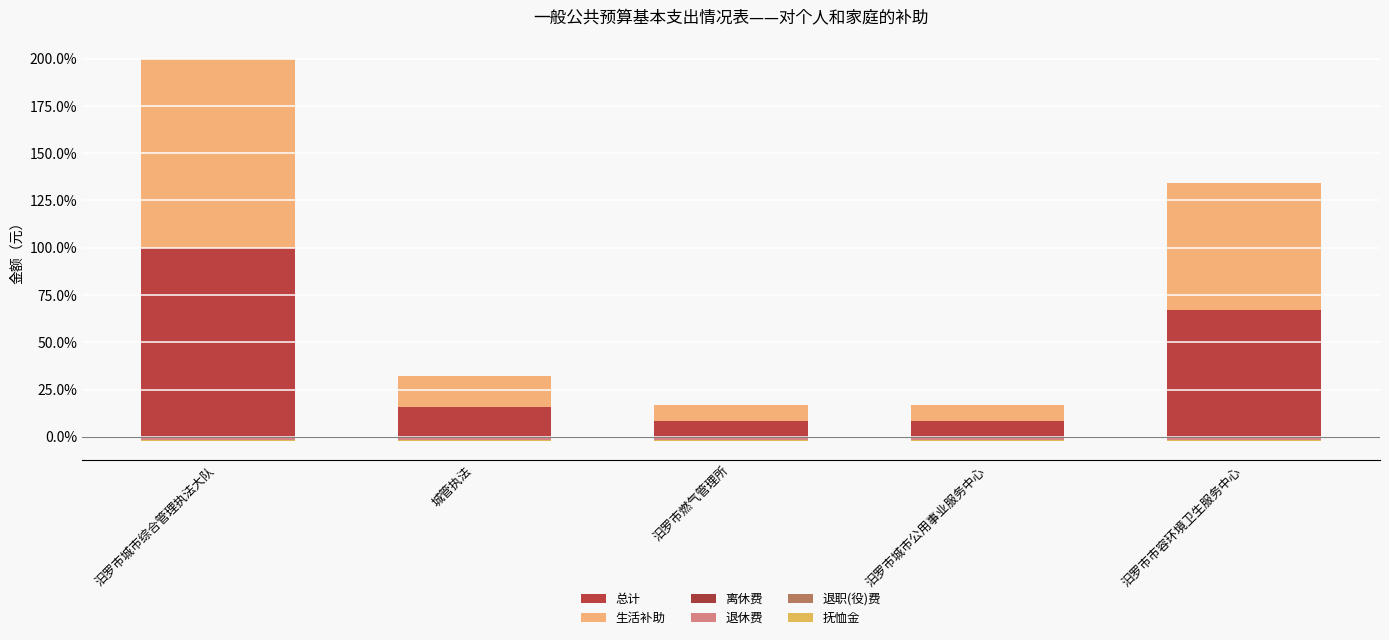

Which series changed the most between 城管执法 and 汨罗市燃气管理所?

总计